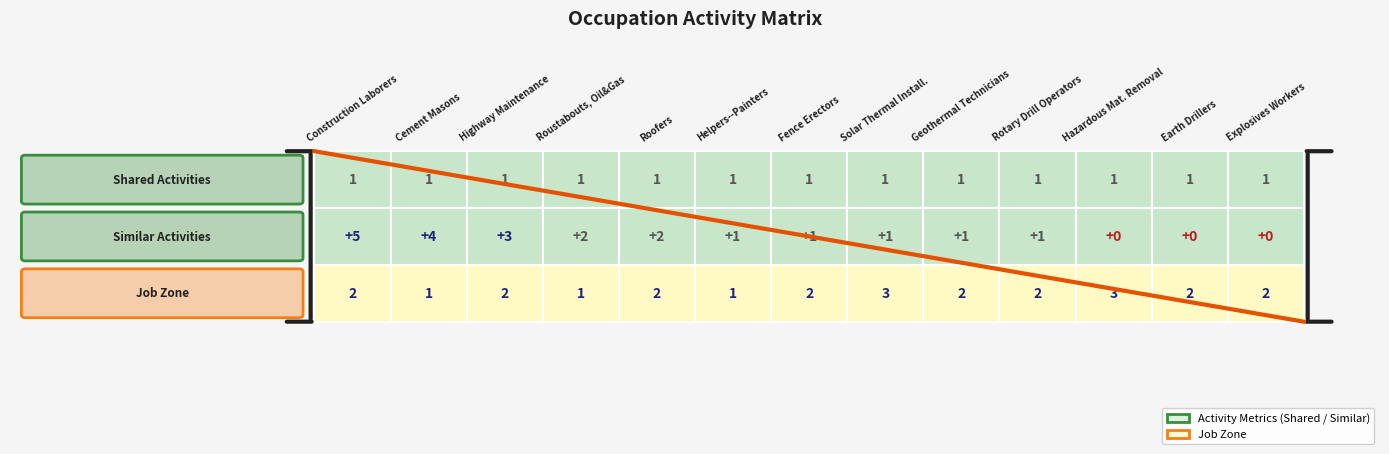

Between 3 and 5, which series saw the biggest shift?

similar_activities